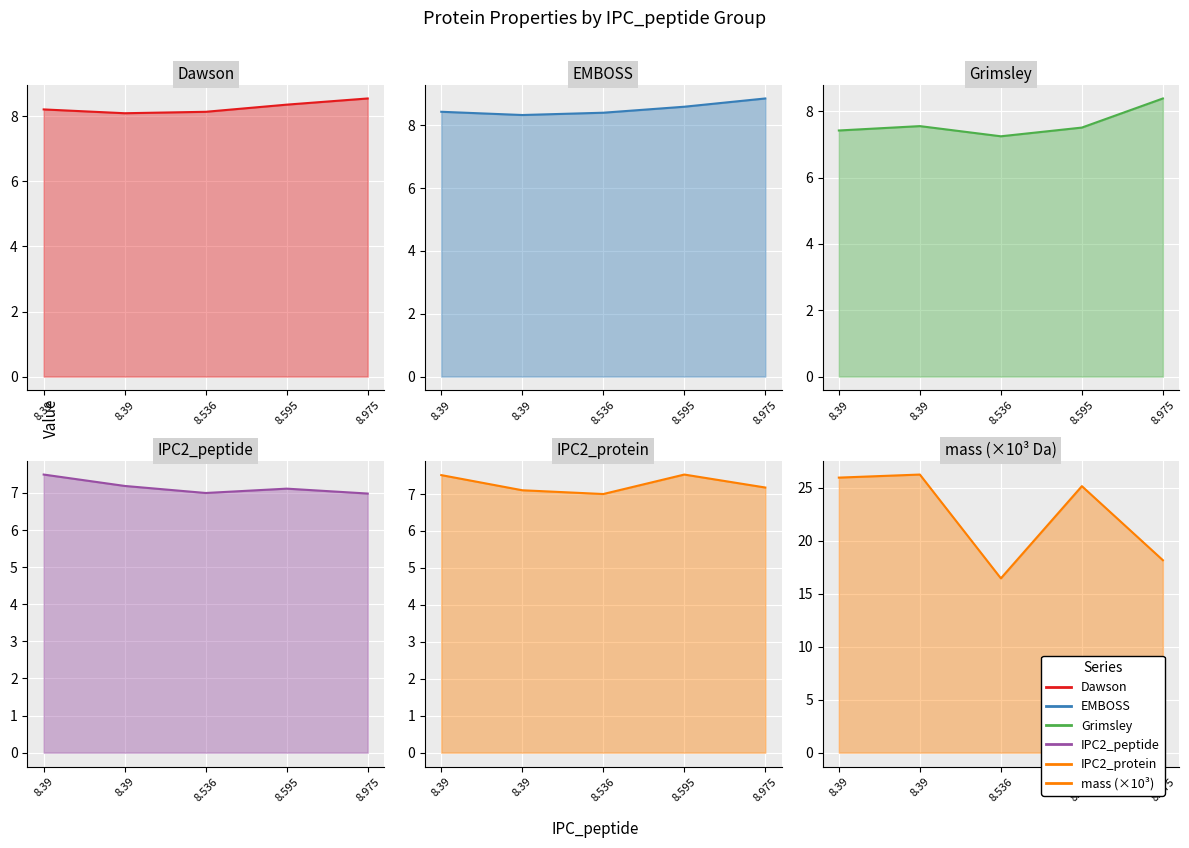

How many lines are shown in the chart?

6